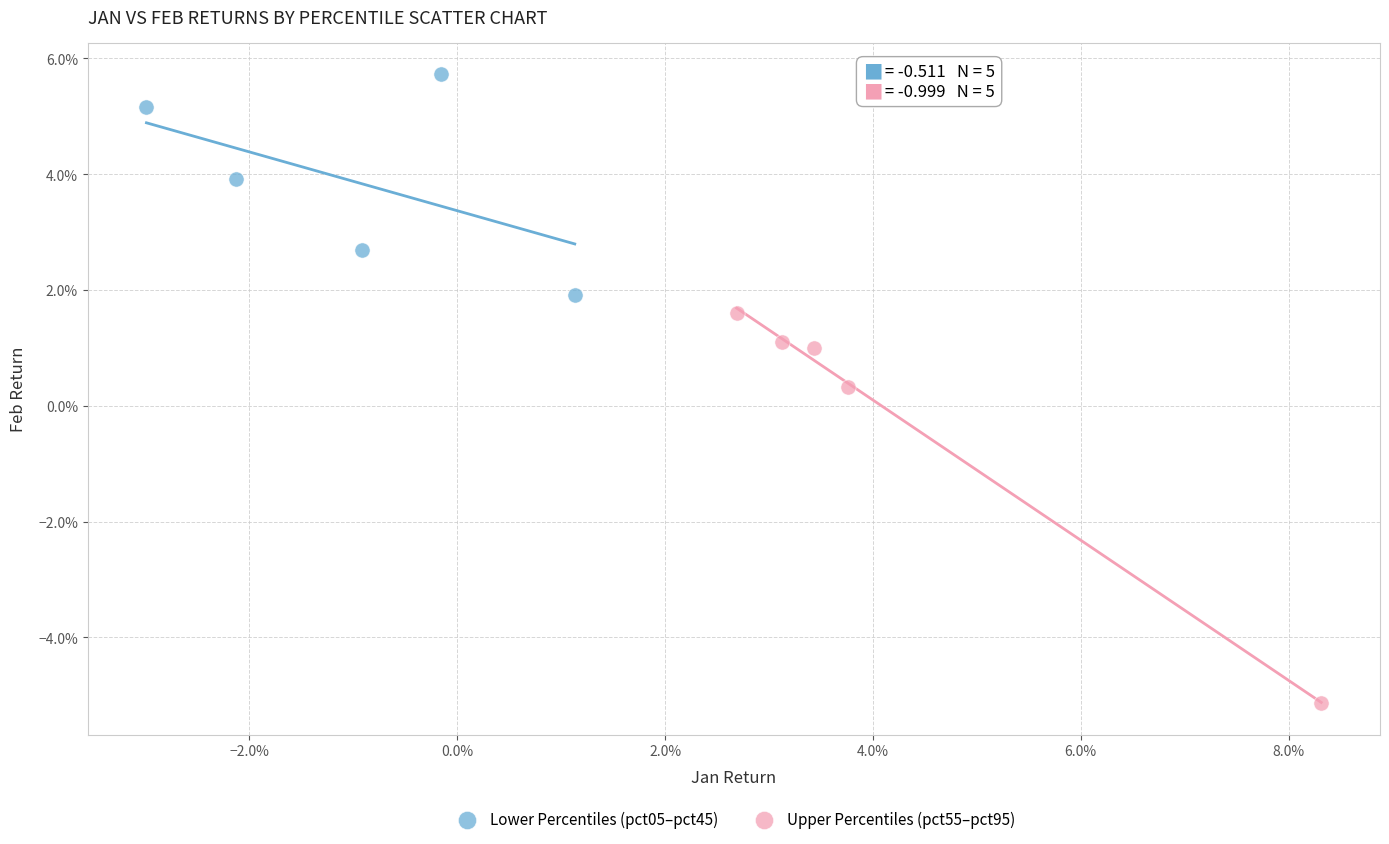

Which series has the largest Y range (max minus min)?

Upper Percentiles (pct55–pct95)